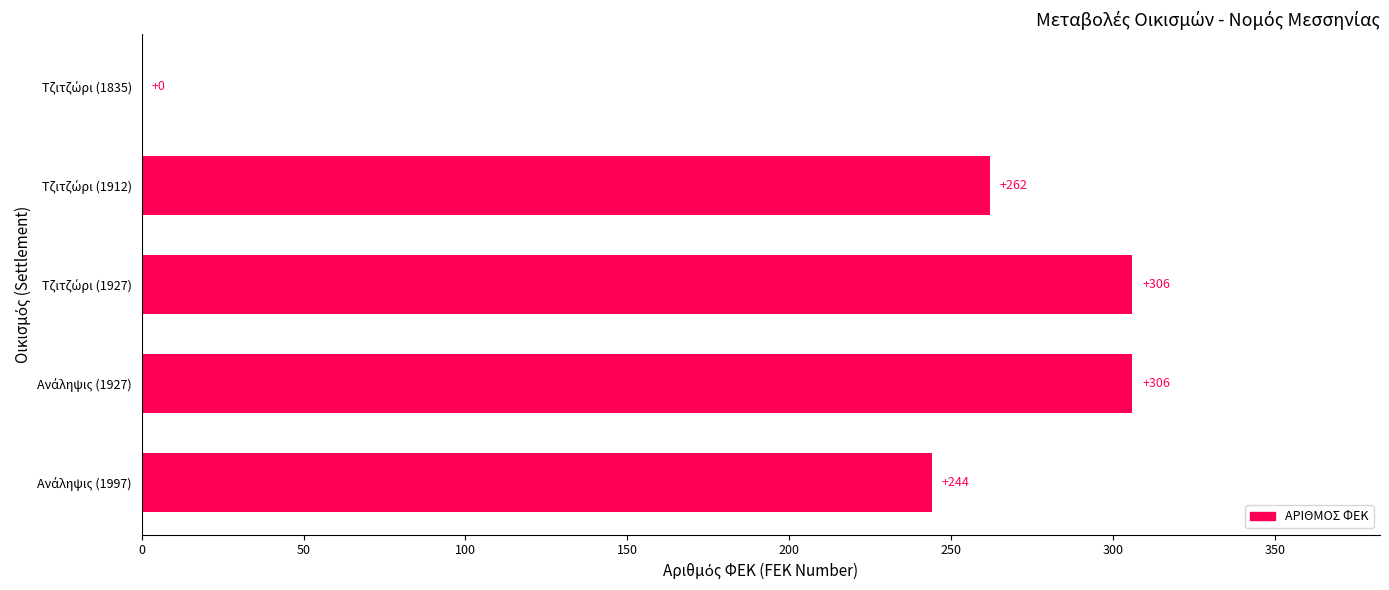

What is the greatest value displayed?

306